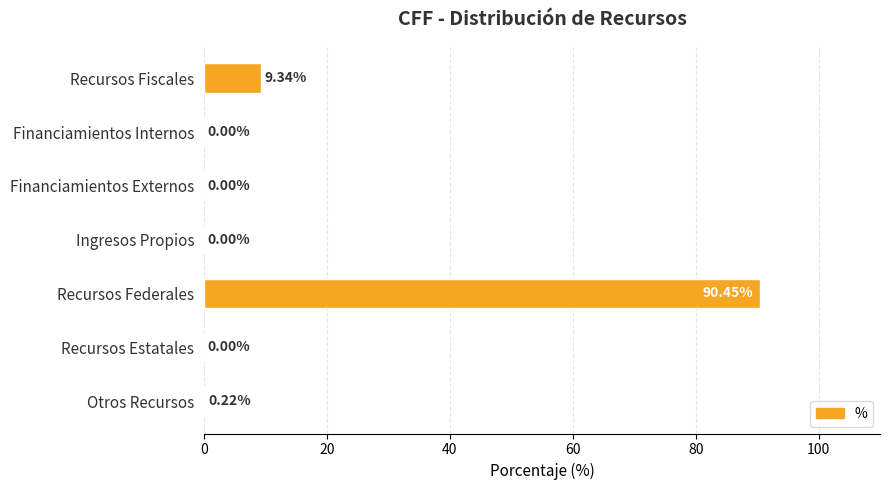

How many distinct data groups are displayed?

1